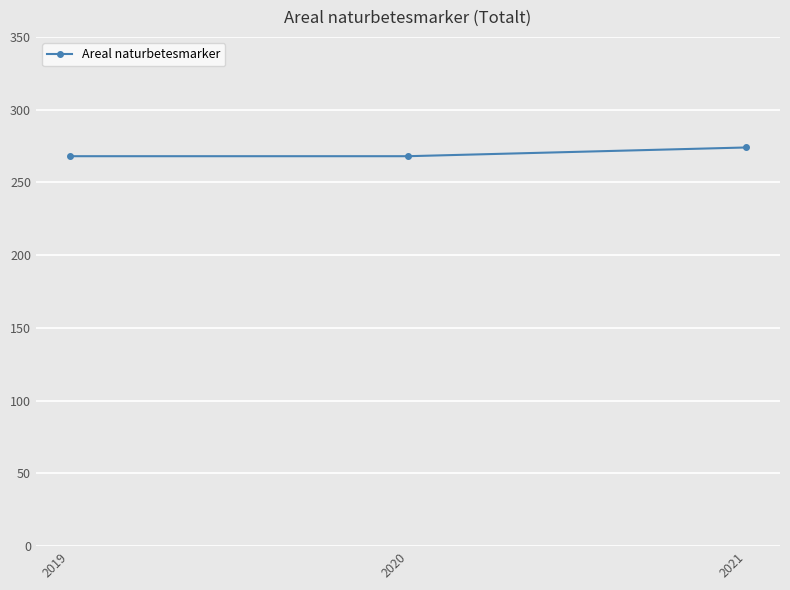

Reading left to right, extract all data points from this chart.

2019=268	2020=268	2021=274